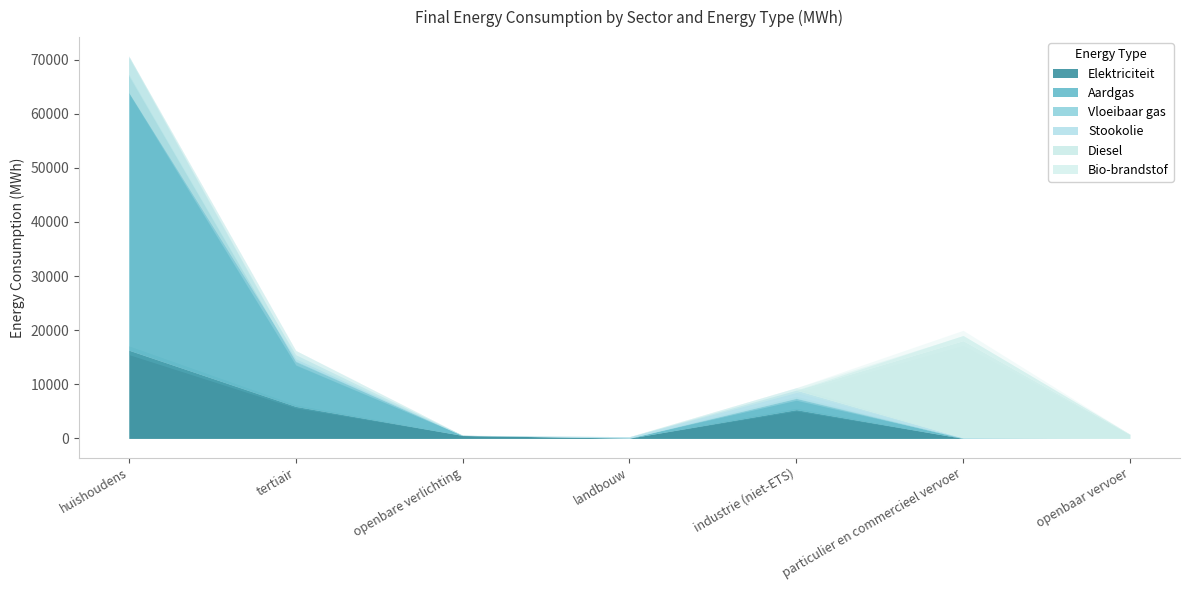

In Stookolie, how many points are lower than both neighbors (excluding endpoints)?

1